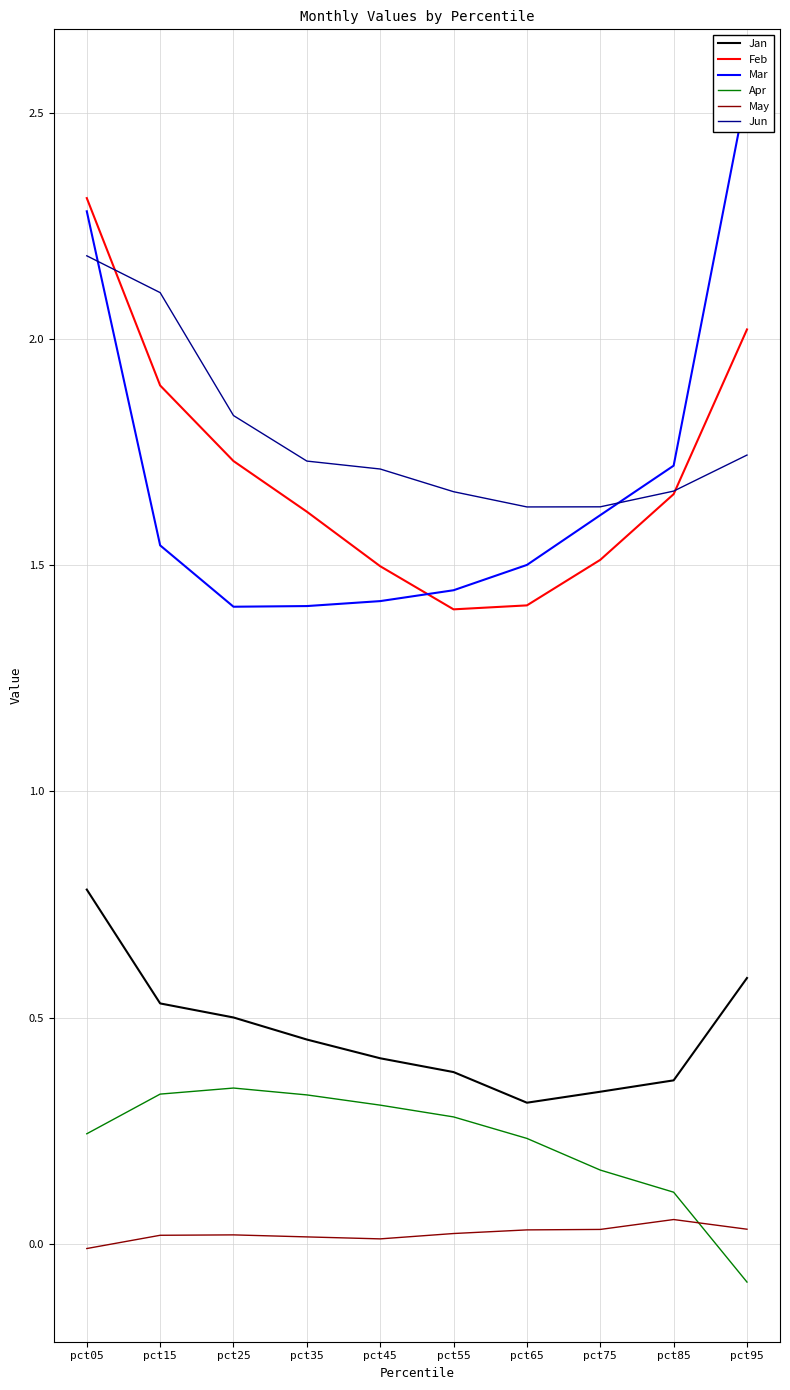

True or false: Jan and Mar cross at least once.

False